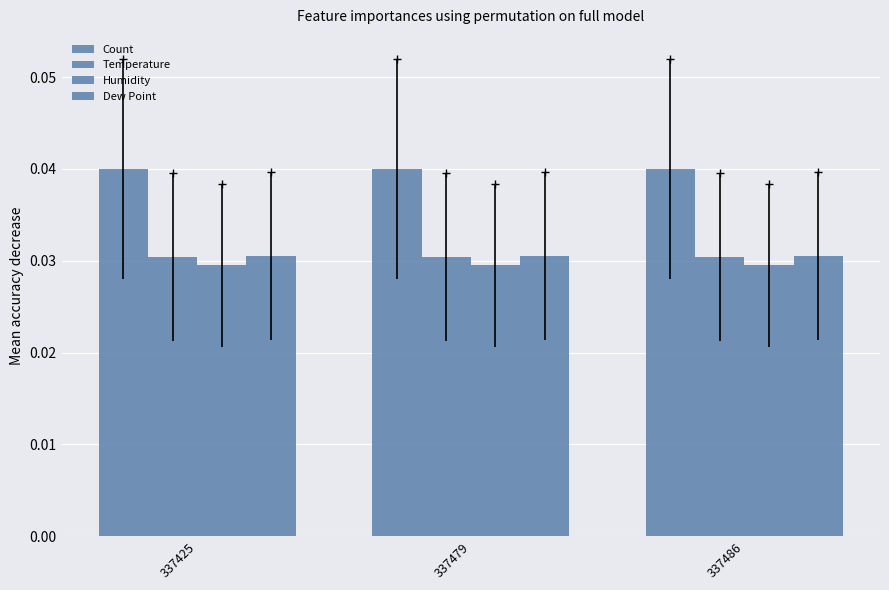

What is the sum of the Humidity values at 337425 and 337479?

0.1